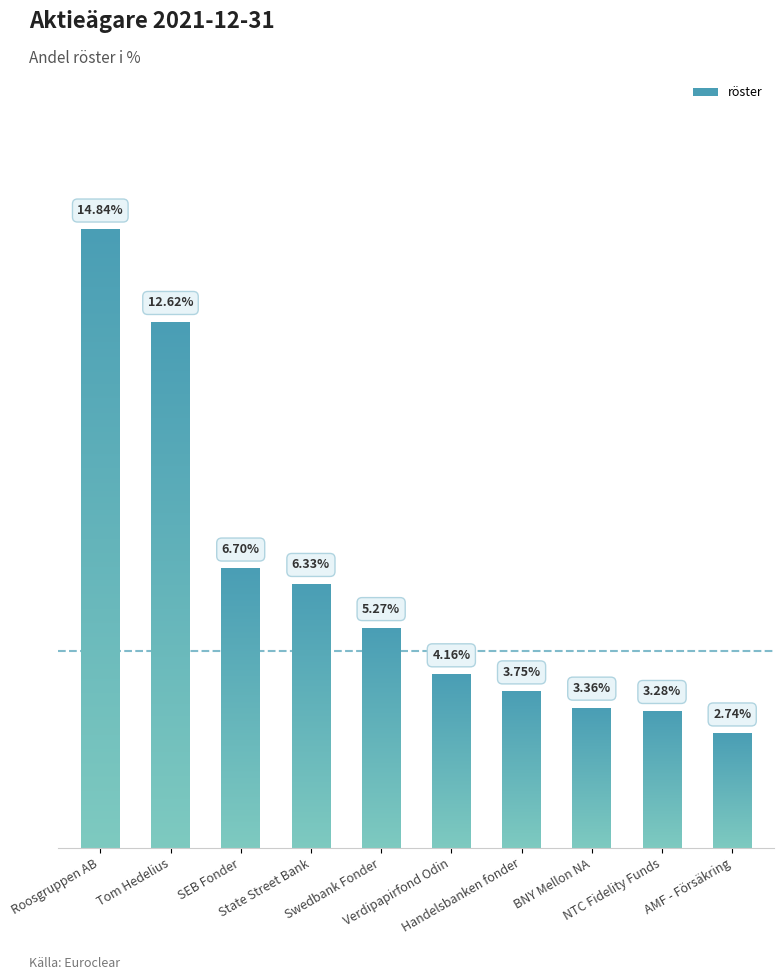

At how many categories does at least one series exceed 4465033?

8